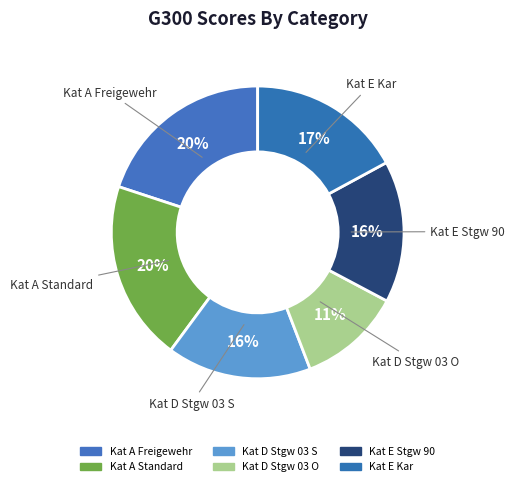

Is the sum of Kat D Stgw 03 O and Kat A Standard greater than half?

No